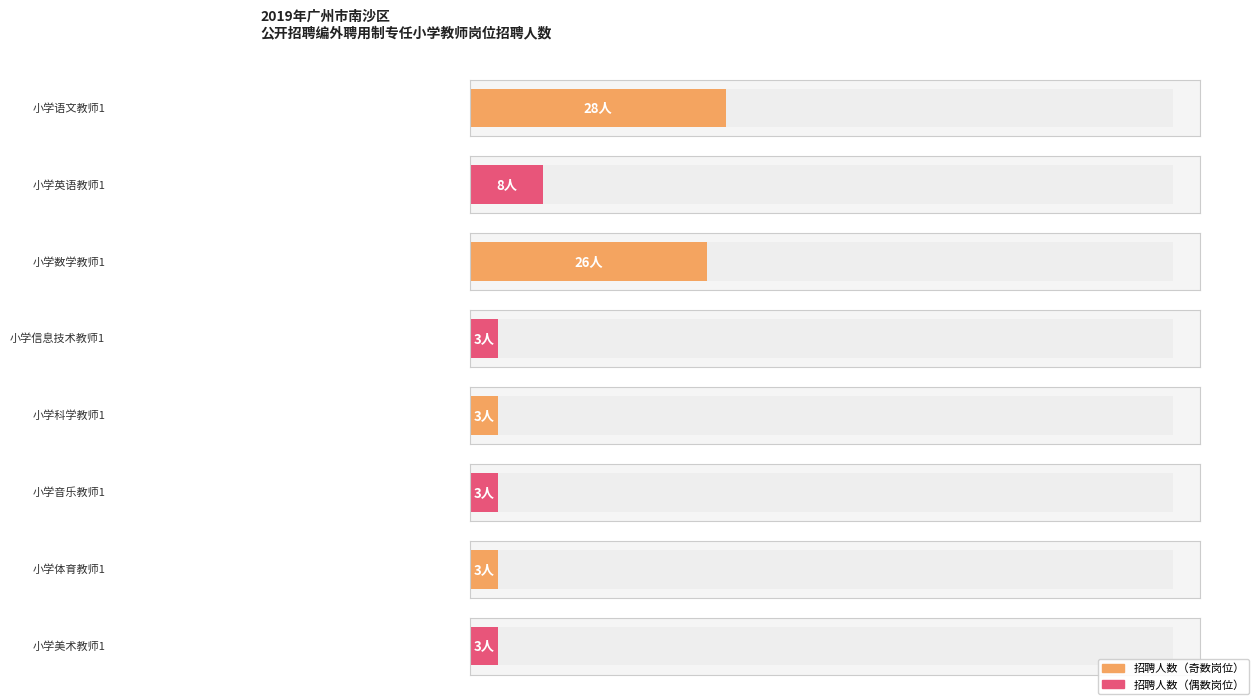

What is the difference between the maximum and minimum values?

25